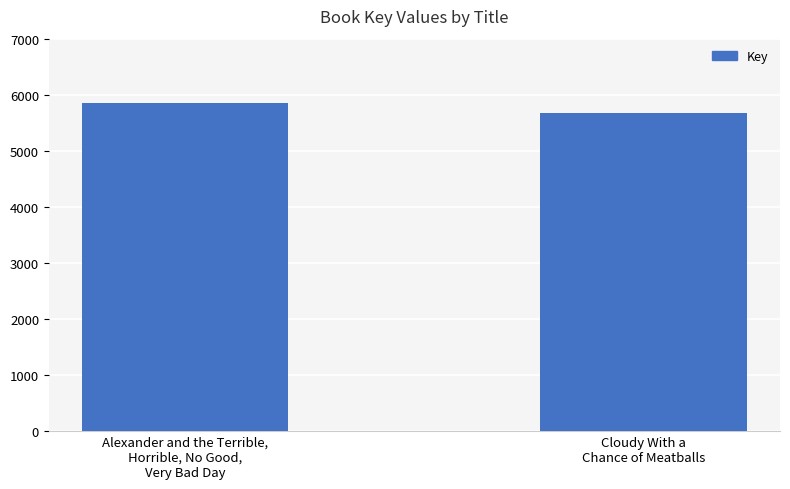

What is the change in value from Alexander and the Terrible,
Horrible, No Good,
Very Bad Day to Cloudy With a
Chance of Meatballs?

-168